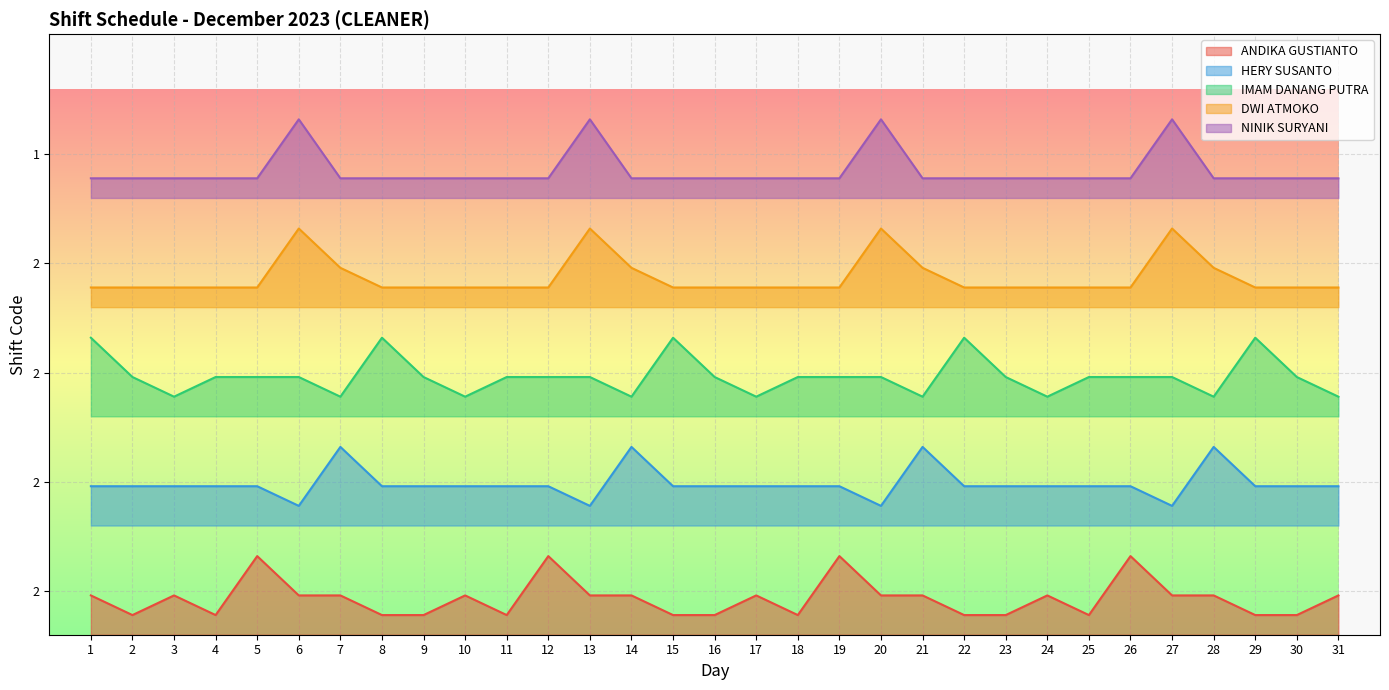

List the series in order of their overall mean, lowest first.

ANDIKA GUSTIANTO, HERY SUSANTO, IMAM DANANG PUTRA, DWI ATMOKO, NINIK SURYANI